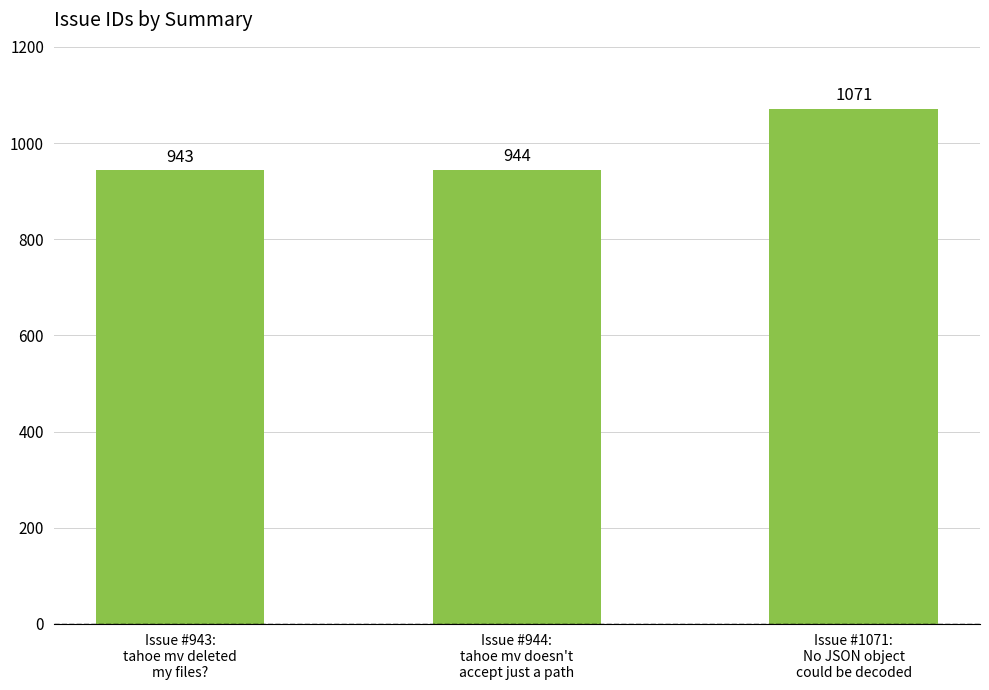

Between Issue #944:
tahoe mv doesn't
accept just a path and Issue #943:
tahoe mv deleted
my files?, which is larger?

Issue #944:
tahoe mv doesn't
accept just a path